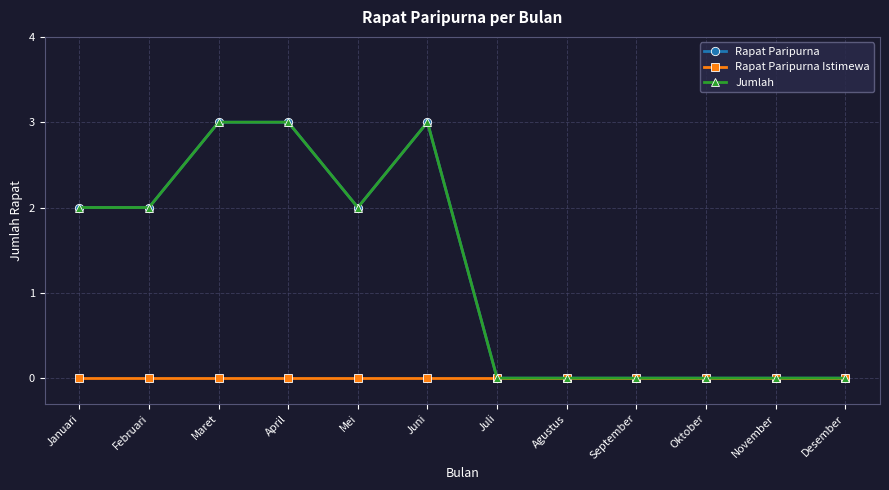

List the labels in order of Jumlah value, smallest first.

Juli, Agustus, September, Oktober, November, Desember, Januari, Februari, Mei, Maret, April, Juni